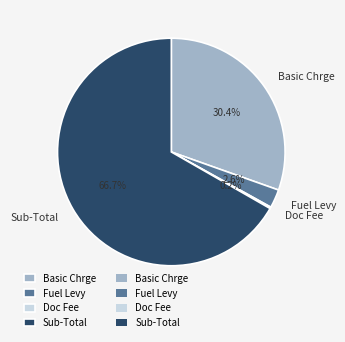

Which category accounts for the majority?

Sub-Total